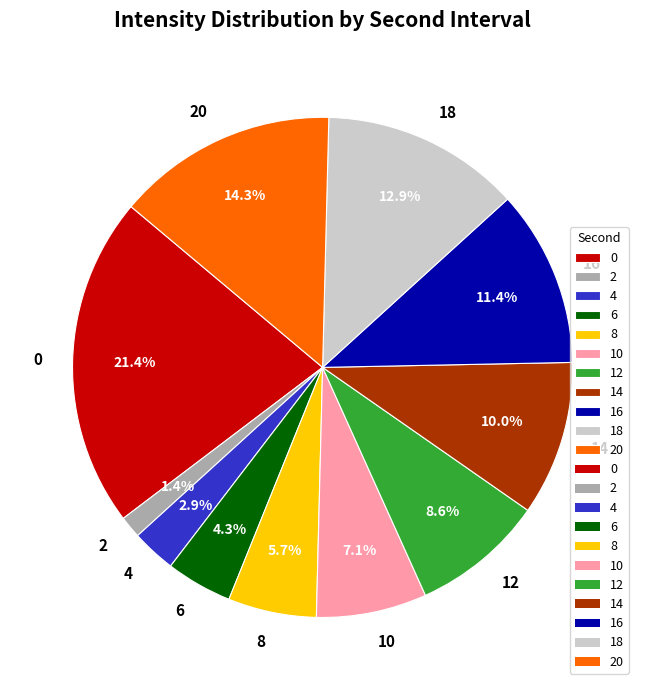

True or false: 16 accounts for 11% of the total.

True